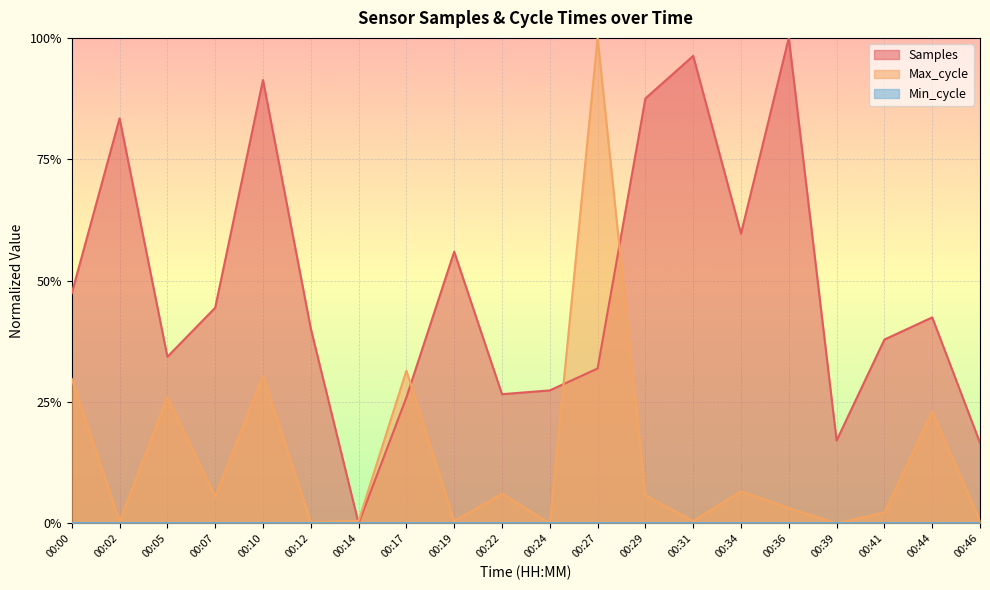

In Samples, how many points are higher than both neighbors (excluding endpoints)?

6